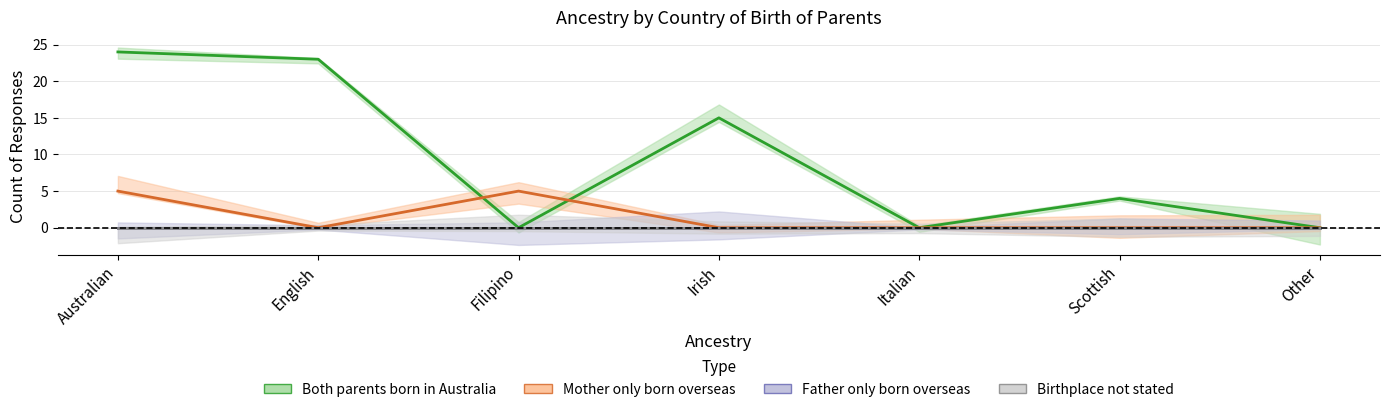

At how many categories does at least one series exceed 5?

3